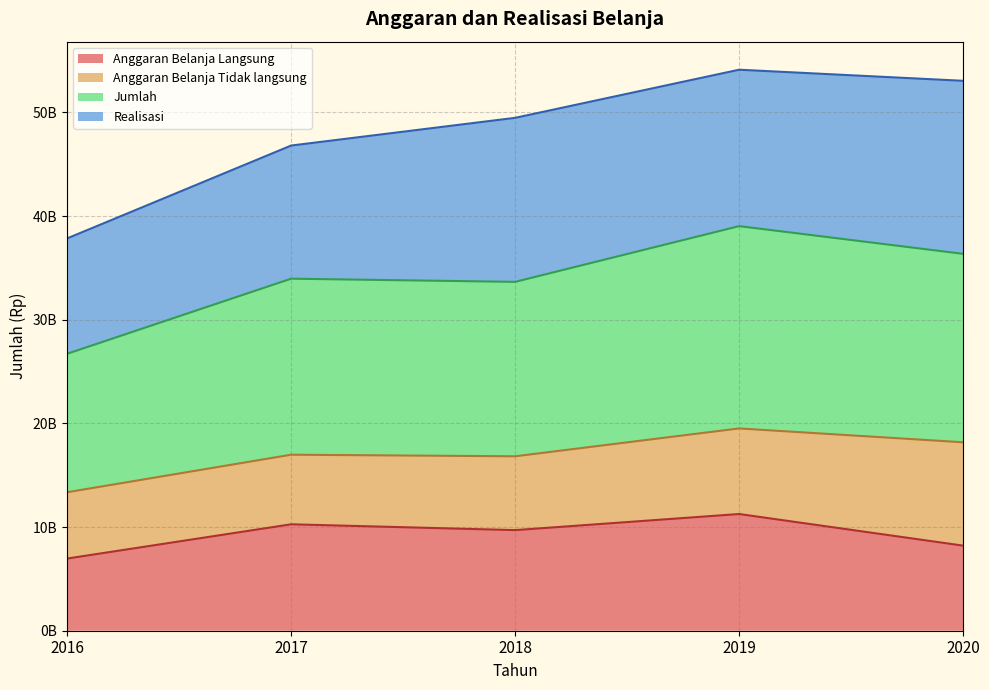

True or false: Anggaran Belanja Langsung and Jumlah intersect in this chart.

False